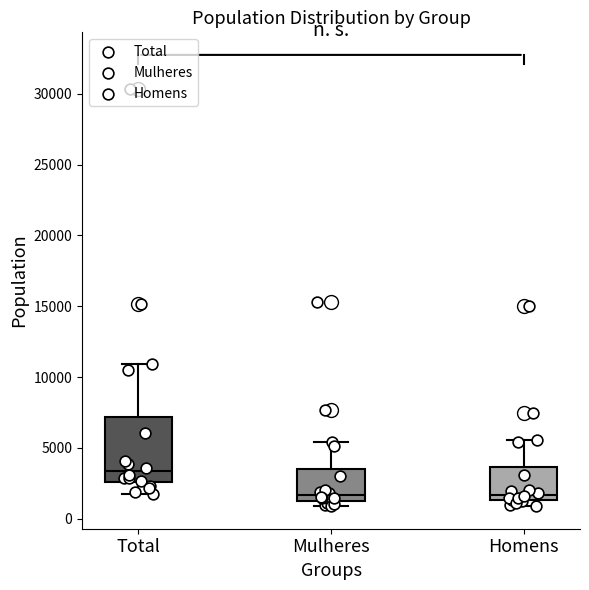

Reading left to right, transcribe this box plot: for each box, give where its median line is, the range the box spans, and where its two whiskers end, as read against the y-axis. The values are not printed on the chart, so give them approximately, as read against the axis.

Total: median 3500, box 2500 to 7000, whiskers 2000 to 11000
Mulheres: median 1500 (just above the box's lower edge), box 1500 to 3500, whiskers 1000 to 5500
Homens: median 1500 (just above the box's lower edge), box 1500 to 3500, whiskers 1000 to 5500